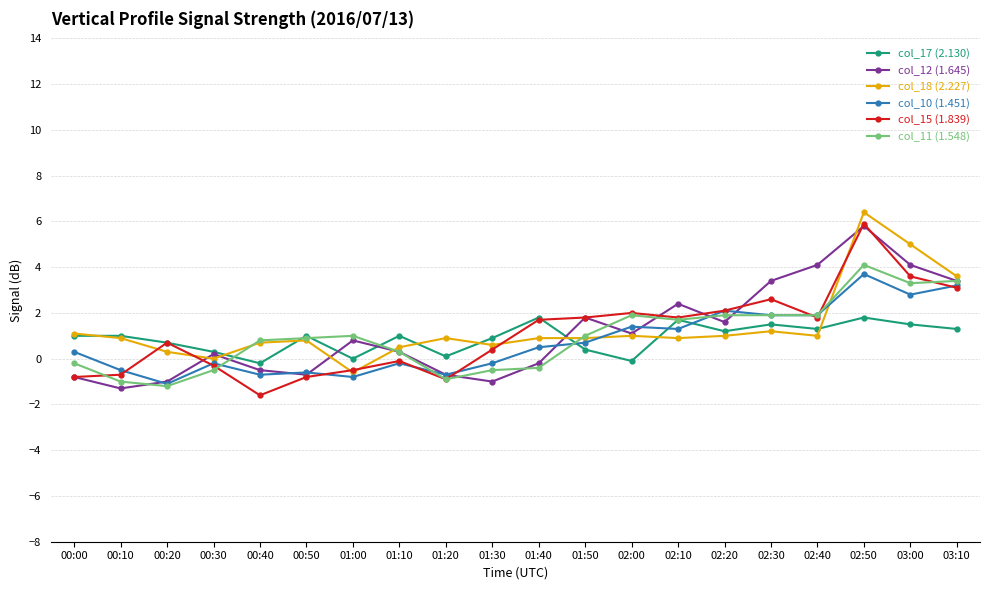

What is the sum of the col_11 (1.548) values at 01:50 and 00:20?

-0.2